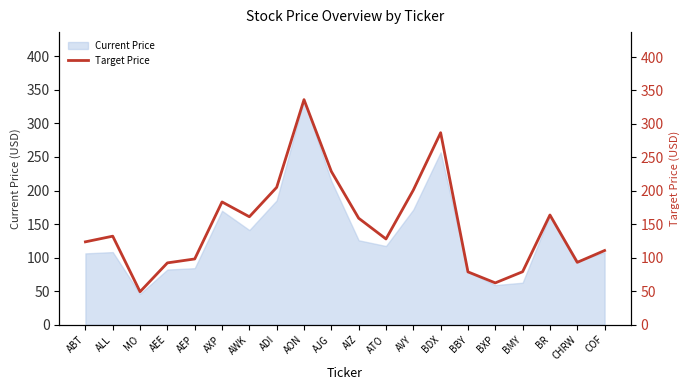

Approximately how many times larger is the value at AXP compared to BR?

1.1